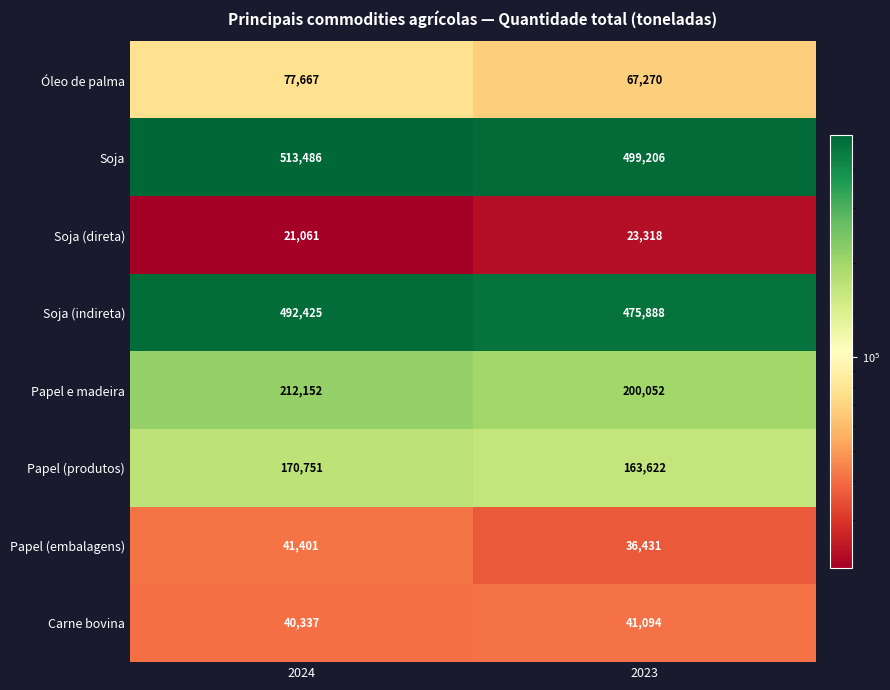

What is the sum of all Papel (produtos) values?

334373